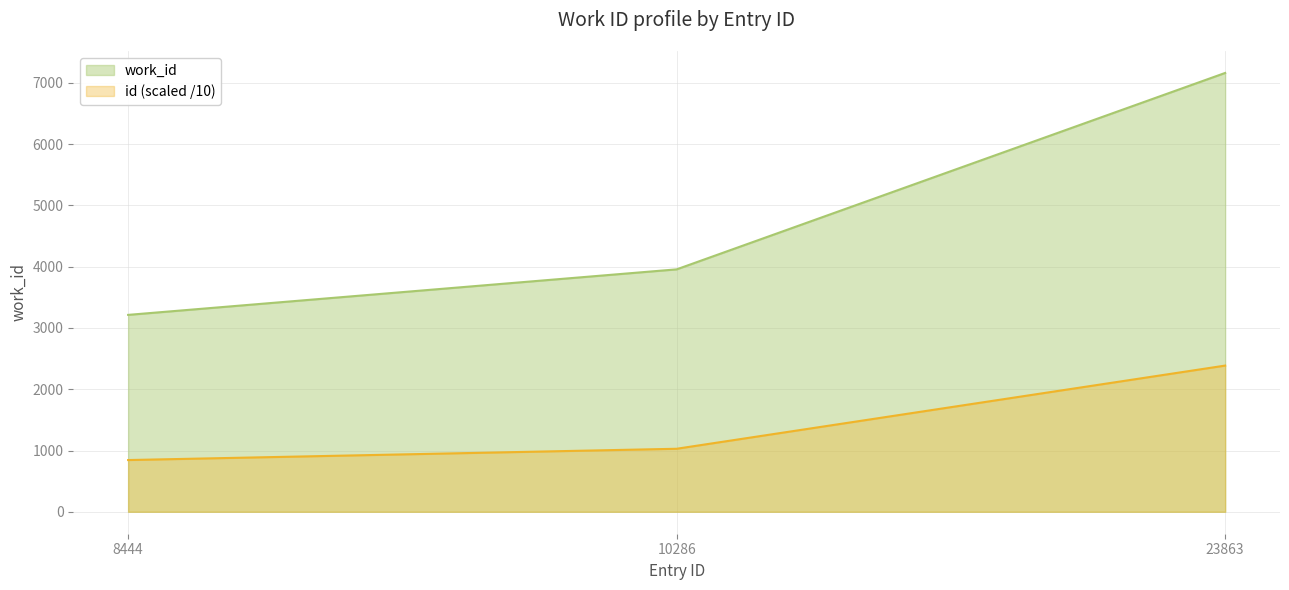

How many lines are shown in the chart?

2